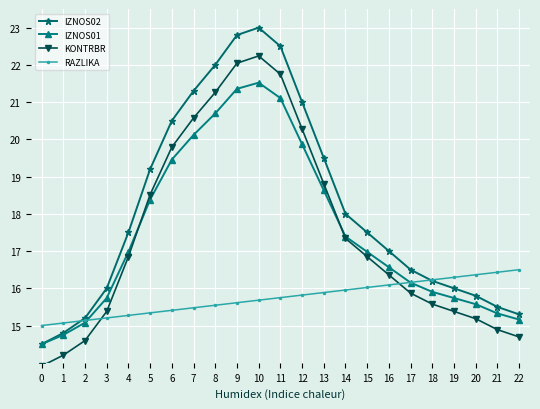

Rank the series by their maximum value, from highest to lowest.

IZNOS02, KONTRBR, IZNOS01, RAZLIKA